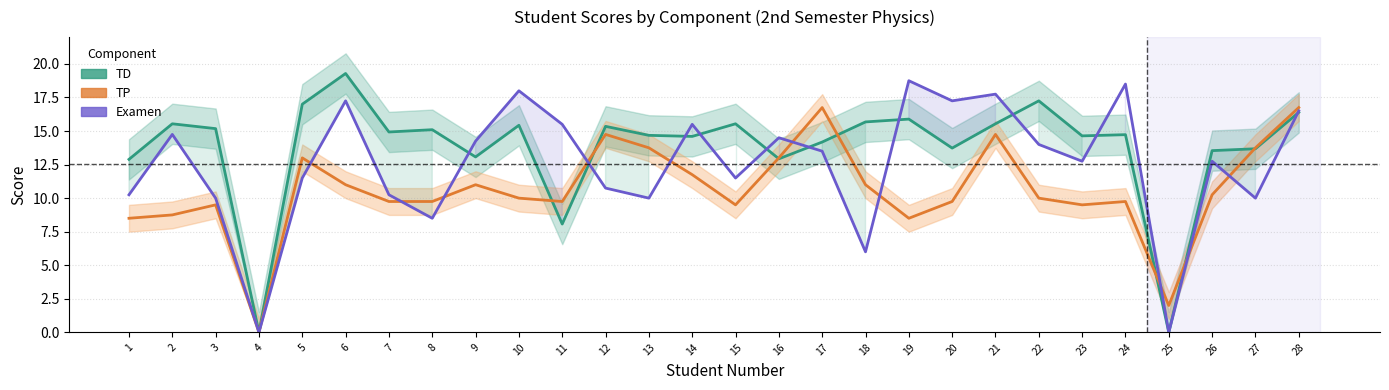

Where do TP and Examen first cross each other?

5 and 6